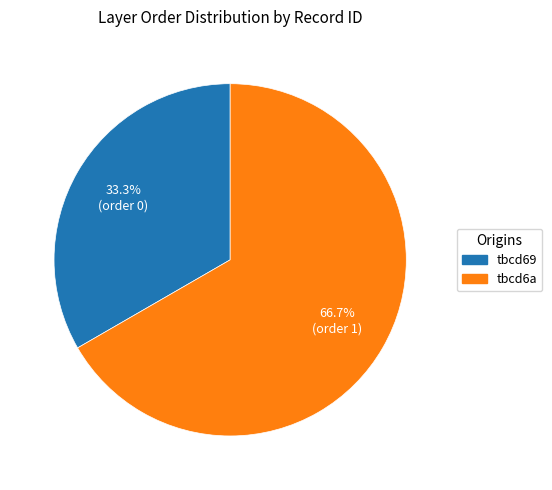

The tbcd69 slice represents 9% of the pie. True or false?

False